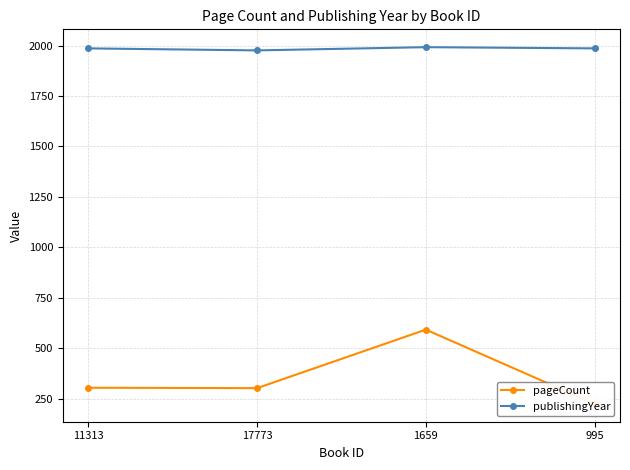

True or false: pageCount and publishingYear intersect in this chart.

False